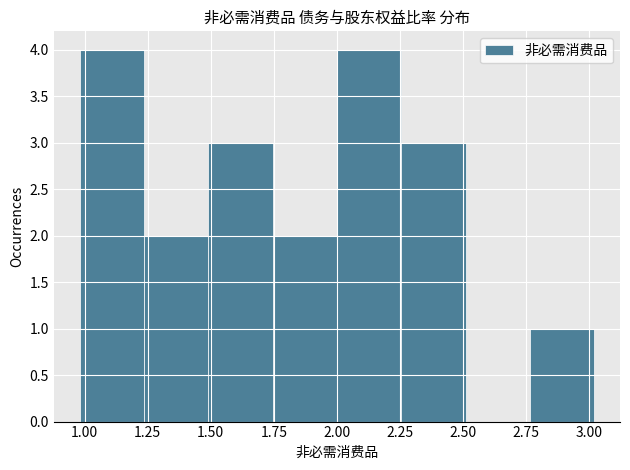

Reading left to right, list every bar in this chart as the range it spans on the x-axis followed by its height. Neither the bar edges nor the heights are printed on the chart, so give them approximately, as read against the axes.

0.980 to 1.235: 4
1.235 to 1.490: 2
1.490 to 1.745: 3
1.745 to 2.000: 2
2.000 to 2.255: 4
2.255 to 2.510: 3
2.510 to 2.765: 0
2.765 to 3.020: 1